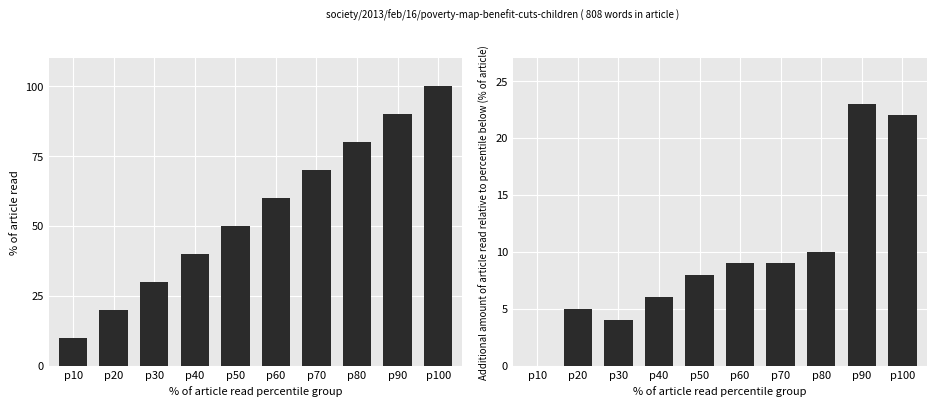

Which series has the widest spread of values?

Cumulative %